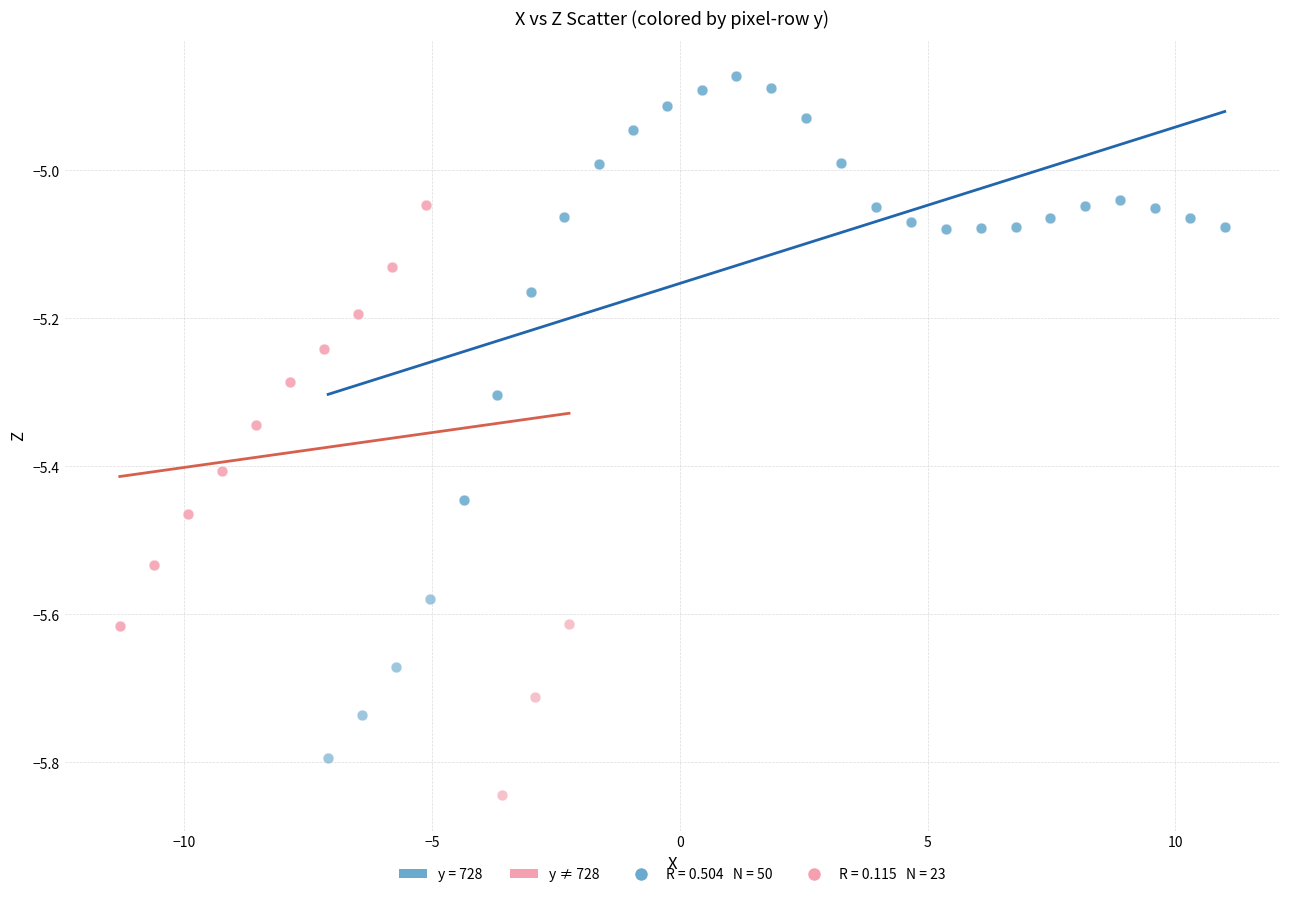

Which series reaches the maximum Y coordinate?

y = 728